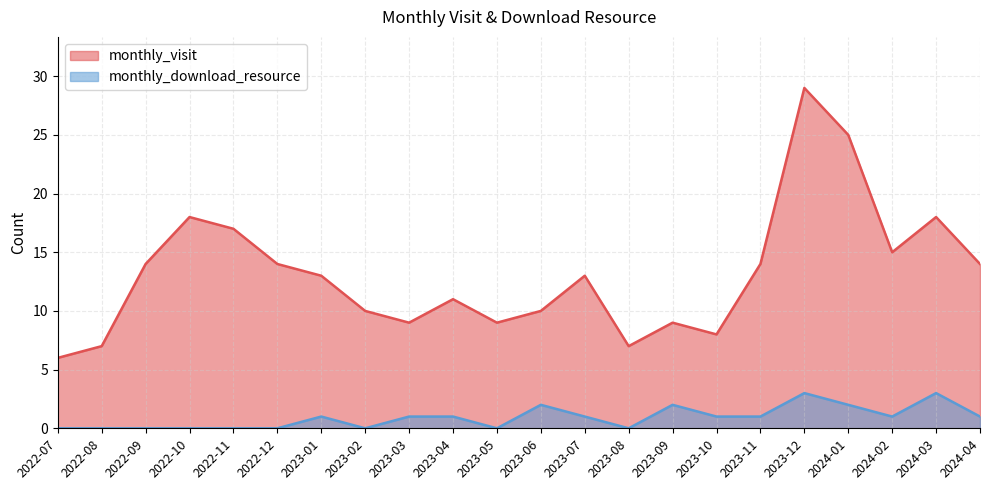

What value does the monthly_visit series have at 2023-01?

13